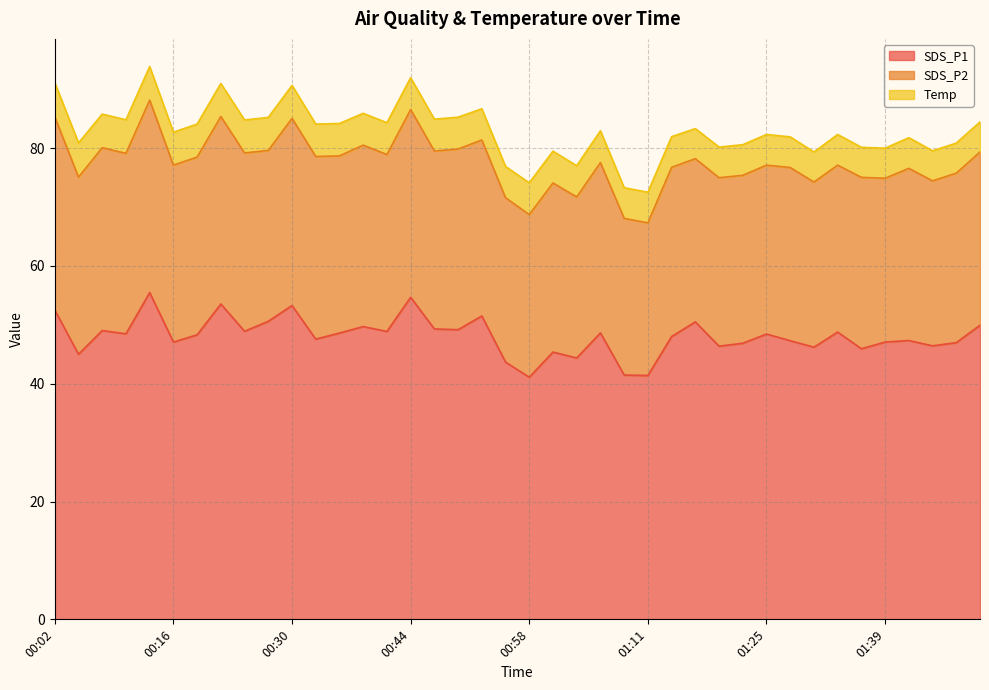

Rank the series by their average value, from lowest to highest.

Temp, SDS_P2, SDS_P1